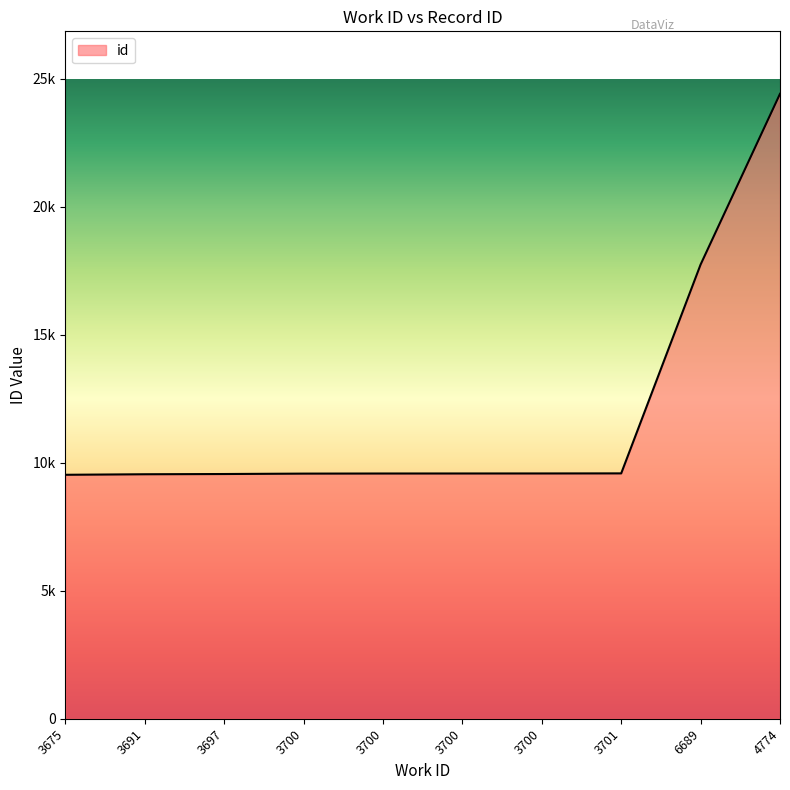

What is the difference between the second highest and second lowest values?

8195